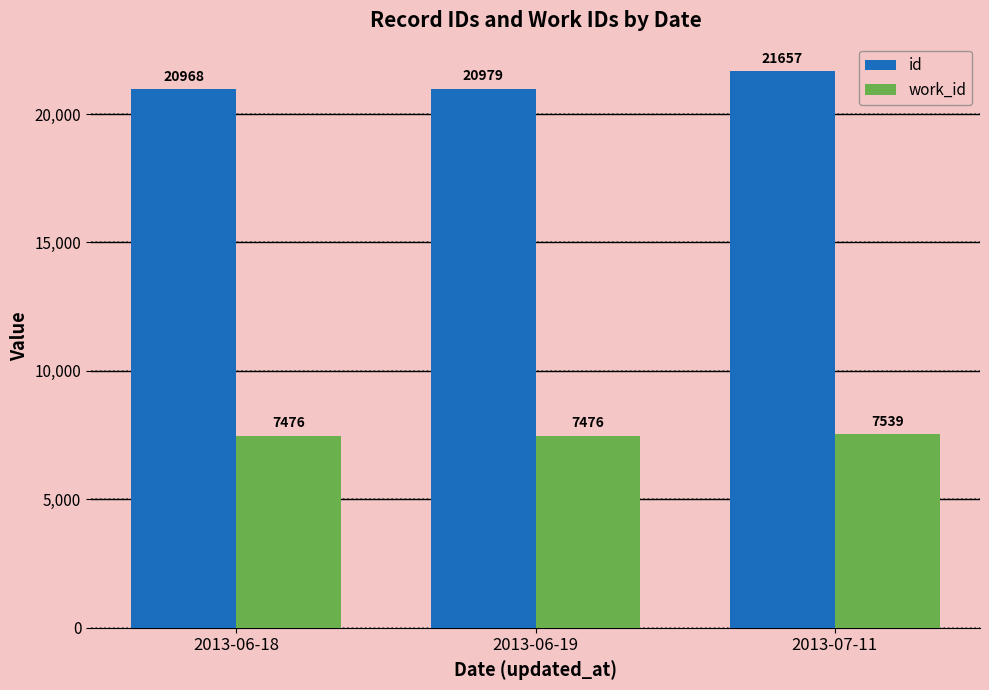

What is the difference between the maximum and minimum values in the work_id series?

63